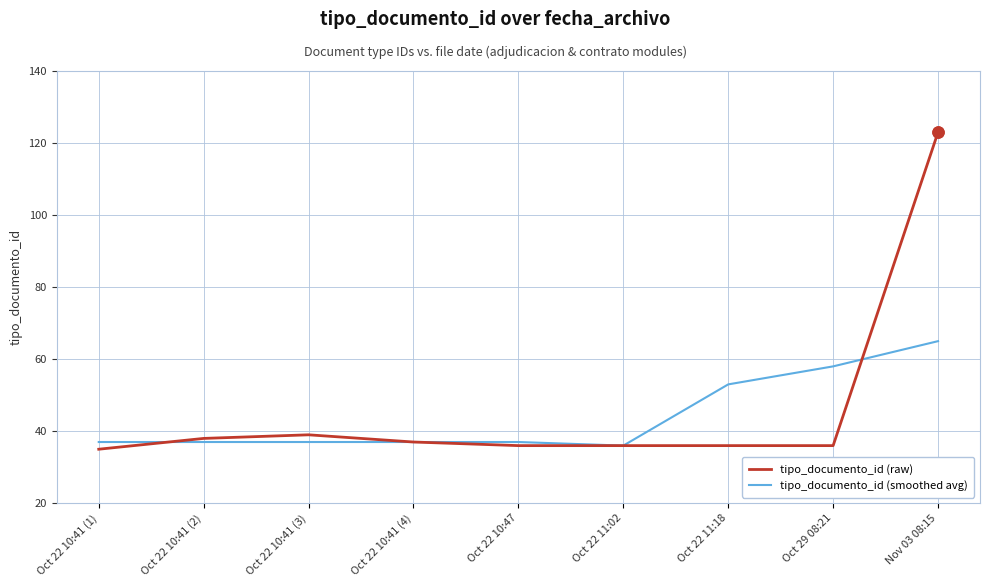

The value of tipo_documento_id (raw) at Oct 22 11:18 is 36. True or false?

True